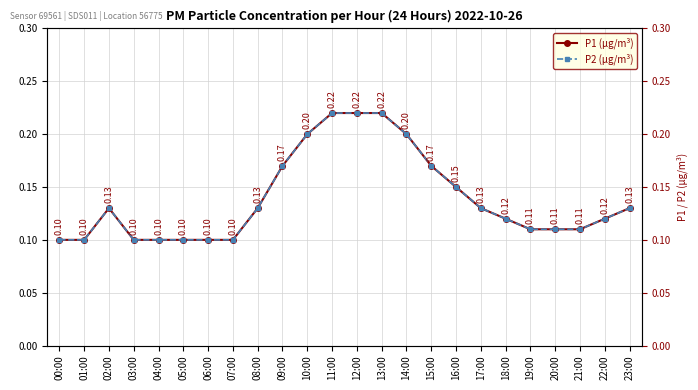

What is the difference between the second highest and second lowest values in the P2 (µg/m³) series?

0.1